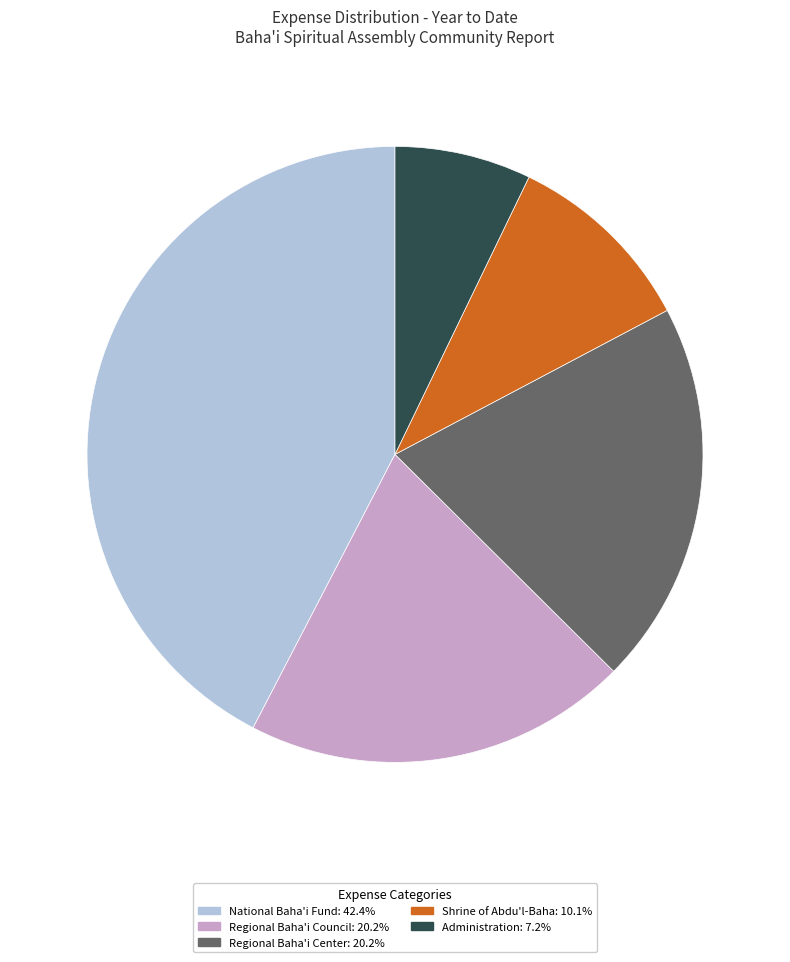

Is there any slice that represents more than half of the pie?

No